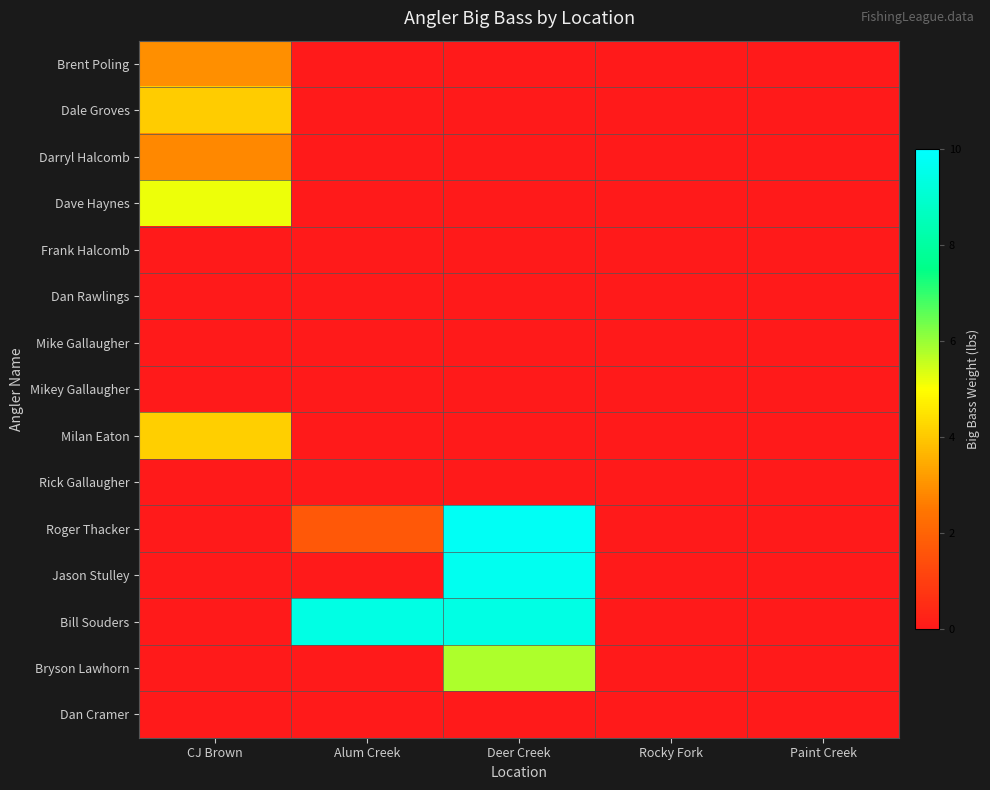

Which series has the widest spread of values?

Roger Thacker